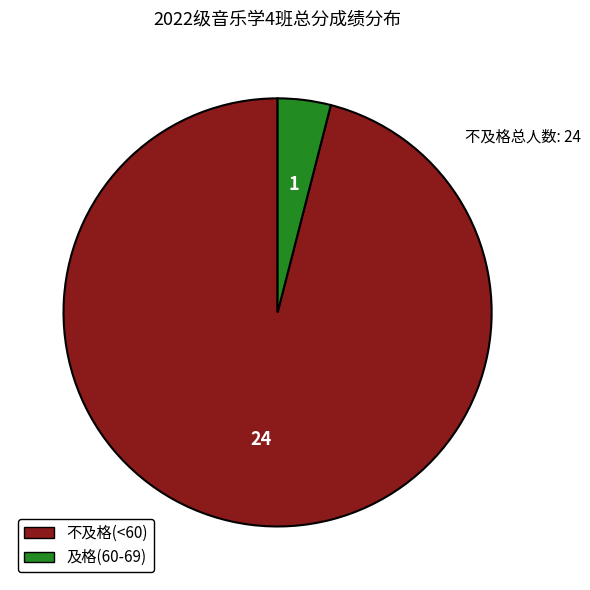

Combined, do 不及格(<60) and 及格(60-69) account for over 50%?

Yes